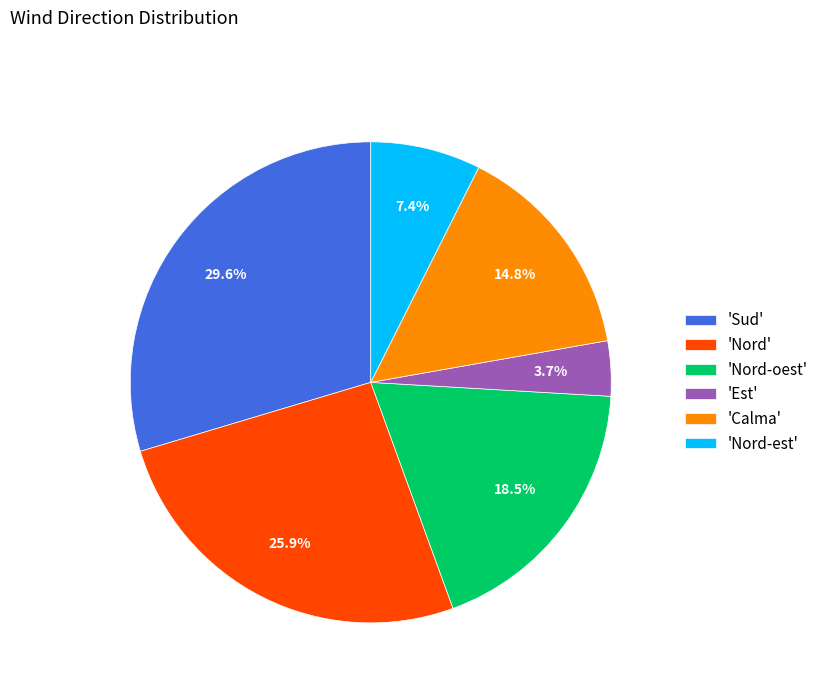

Combined, do 'Nord-est' and 'Calma' account for over 50%?

No